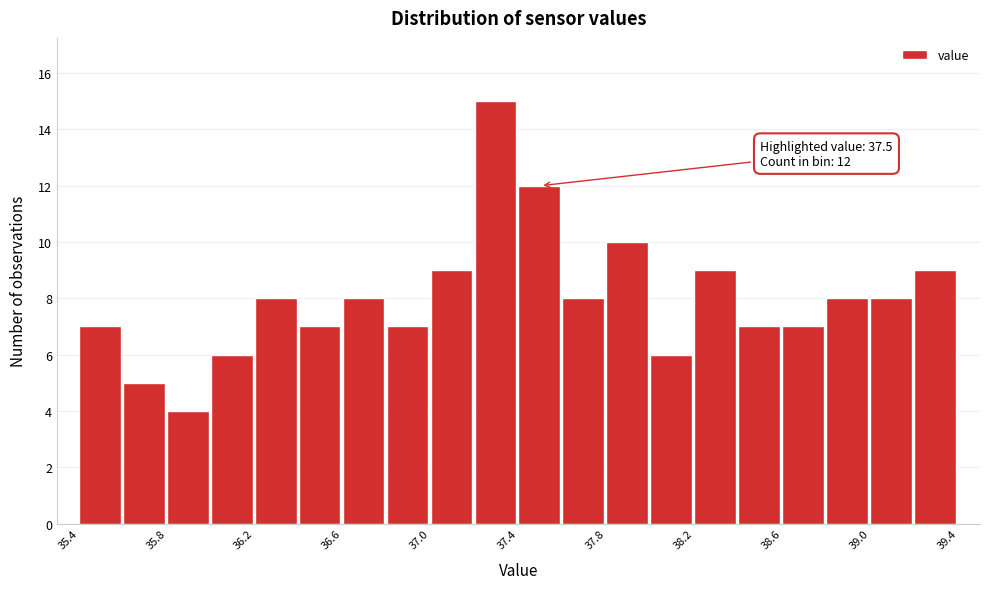

Over which range of the x-axis is the bar tallest?

37.2 to 37.4